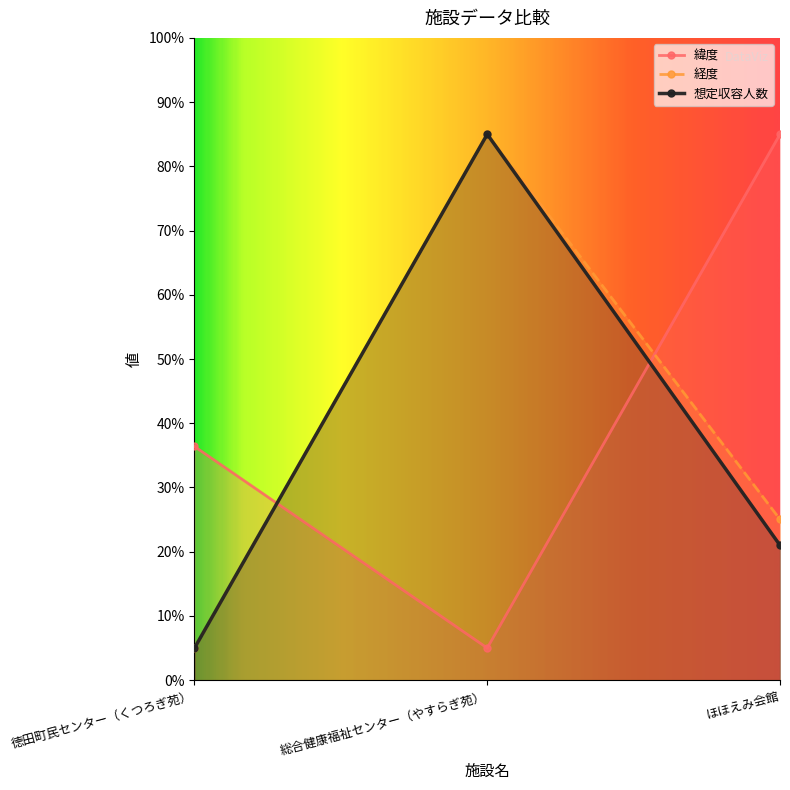

Rank the series by their maximum value, from lowest to highest.

緯度, 経度, 想定収容人数